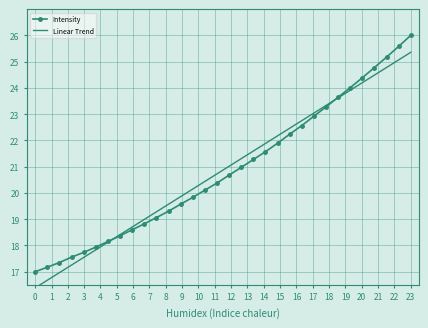

The value of Linear Trend at 6 is 11.4. True or false?

False